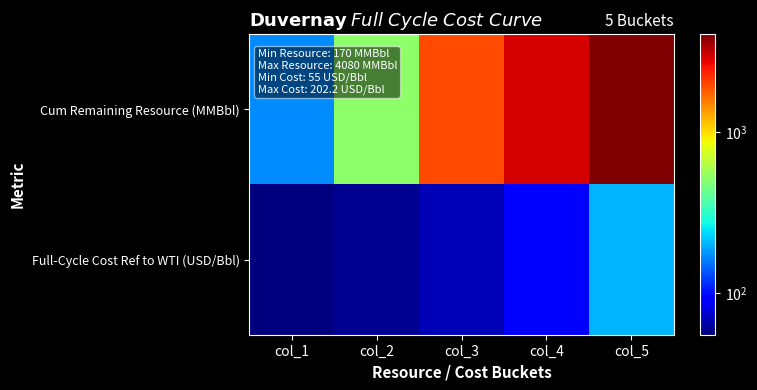

Rank the series by their maximum value, from highest to lowest.

Cum Remaining Resource (MMBbl), Full-Cycle Cost Ref to WTI (USD/Bbl)